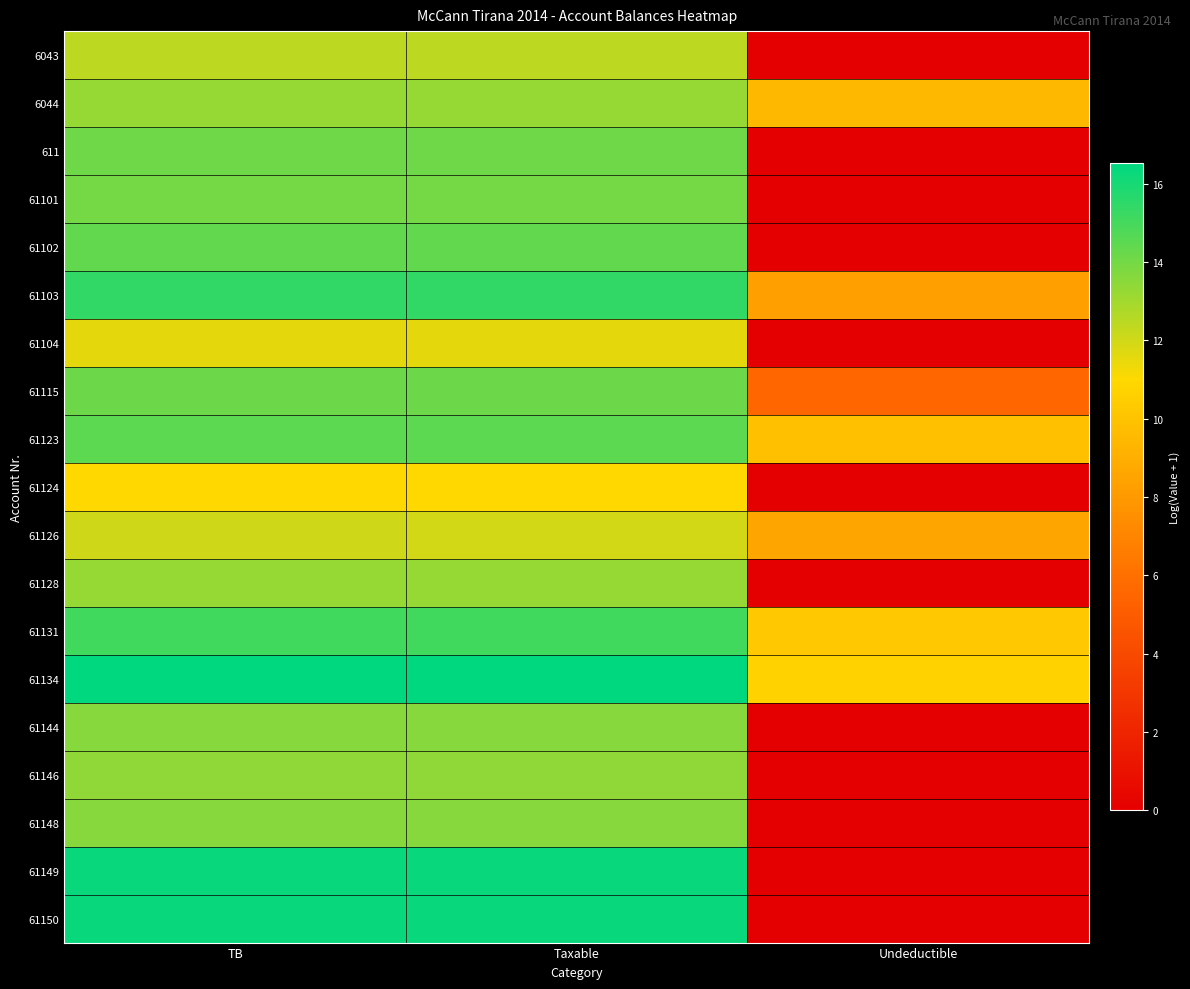

Reading left to right, what are all the values shown in this chart?

6043: TB=12.4	Taxable=12.4	Undeductible=0.0
6044: TB=13.3	Taxable=13.3	Undeductible=9.5
611: TB=14.1	Taxable=14.1	Undeductible=0.0
61101: TB=14.0	Taxable=14.0	Undeductible=0.0
61102: TB=14.4	Taxable=14.4	Undeductible=0.0
61103: TB=15.4	Taxable=15.4	Undeductible=8.3
61104: TB=11.6	Taxable=11.6	Undeductible=0.0
61115: TB=14.2	Taxable=14.2	Undeductible=5.5
61123: TB=14.5	Taxable=14.5	Undeductible=9.8
61124: TB=11.0	Taxable=11.0	Undeductible=0.0
61126: TB=12.0	Taxable=12.0	Undeductible=8.5
61128: TB=13.2	Taxable=13.2	Undeductible=0.0
61131: TB=15.1	Taxable=15.1	Undeductible=10.2
61134: TB=16.5	Taxable=16.5	Undeductible=10.7
61144: TB=13.6	Taxable=13.6	Undeductible=0.0
61146: TB=13.4	Taxable=13.4	Undeductible=0.0
61148: TB=13.6	Taxable=13.6	Undeductible=0.0
61149: TB=16.3	Taxable=16.3	Undeductible=0.0
61150: TB=16.3	Taxable=16.3	Undeductible=0.0